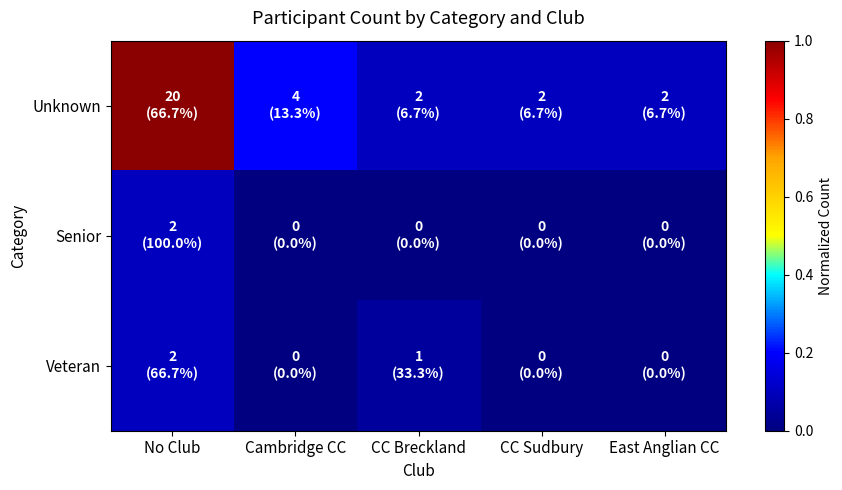

Reading left to right, transcribe all the data shown in this chart.

Unknown: No Club=1.0	Cambridge CC=0.2	CC Breckland=0.1	CC Sudbury=0.1	East Anglian CC=0.1
Senior: No Club=0.1	Cambridge CC=0.0	CC Breckland=0.0	CC Sudbury=0.0	East Anglian CC=0.0
Veteran: No Club=0.1	Cambridge CC=0.0	CC Breckland=0.1	CC Sudbury=0.0	East Anglian CC=0.0